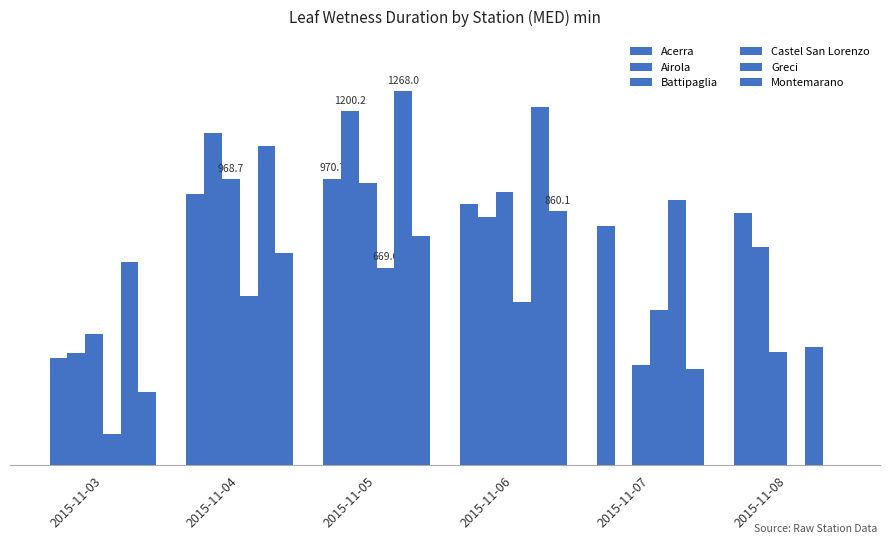

Does the chart contain stacked bars?

No